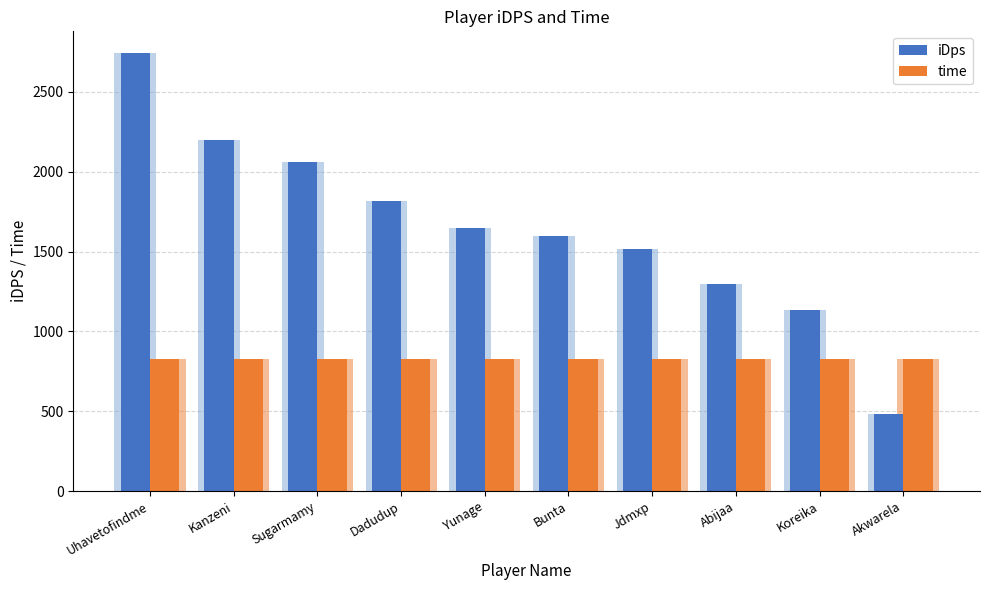

What is the minimum value shown in the chart?

483.5